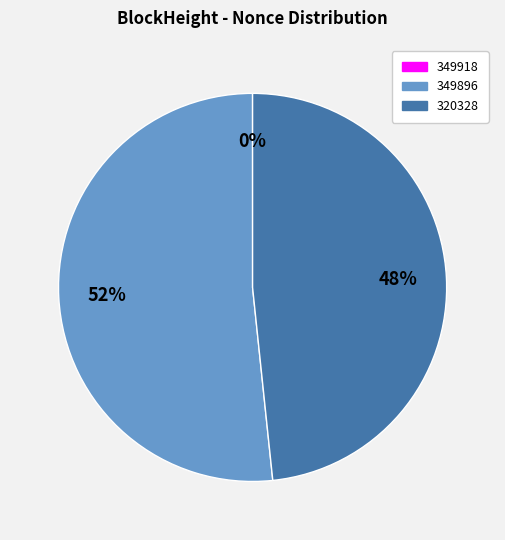

Is there a majority slice in this chart?

Yes